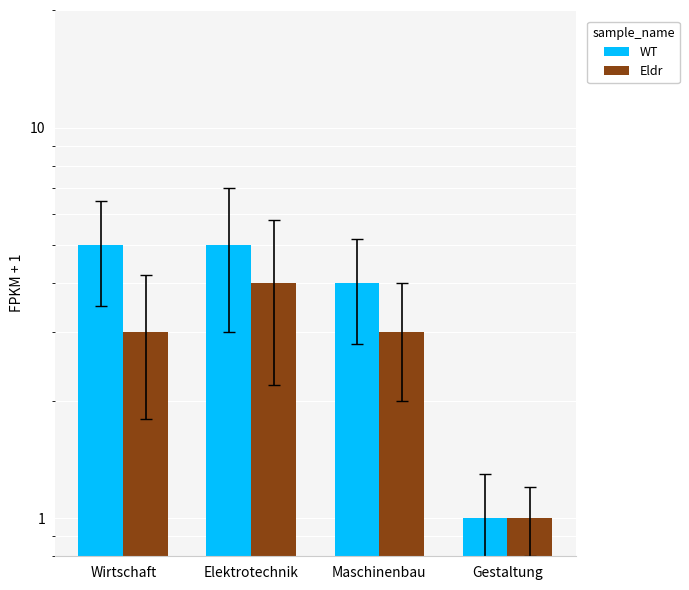

The WT series shows 5 at Wirtschaft. True or false?

True